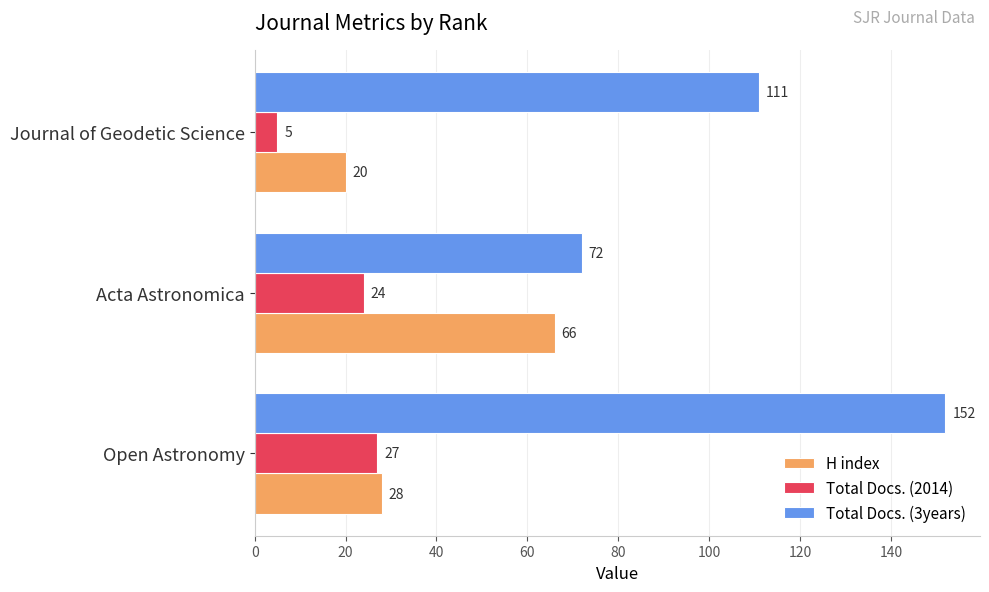

At which category does the chart reach its minimum across all series?

Journal of Geodetic Science